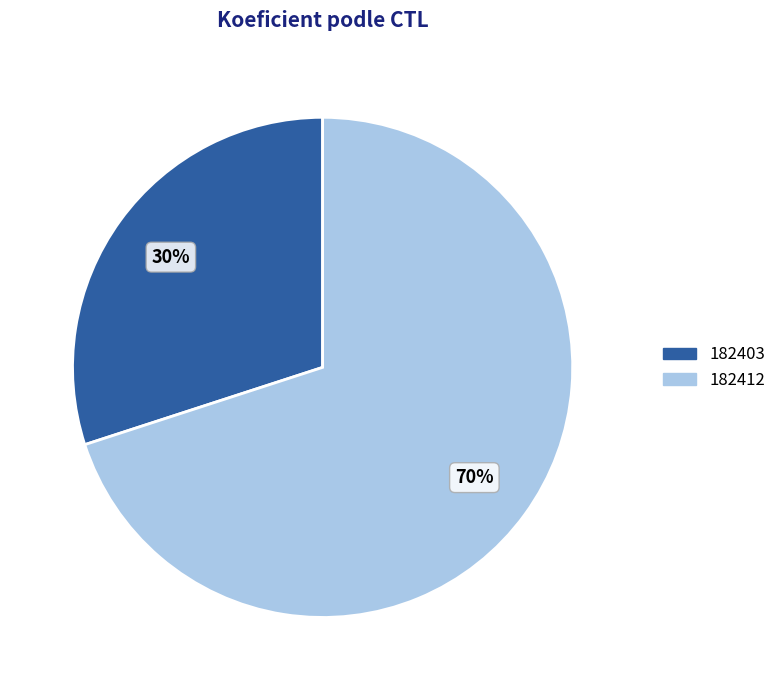

Between 182403 and 182412, which is larger?

182412